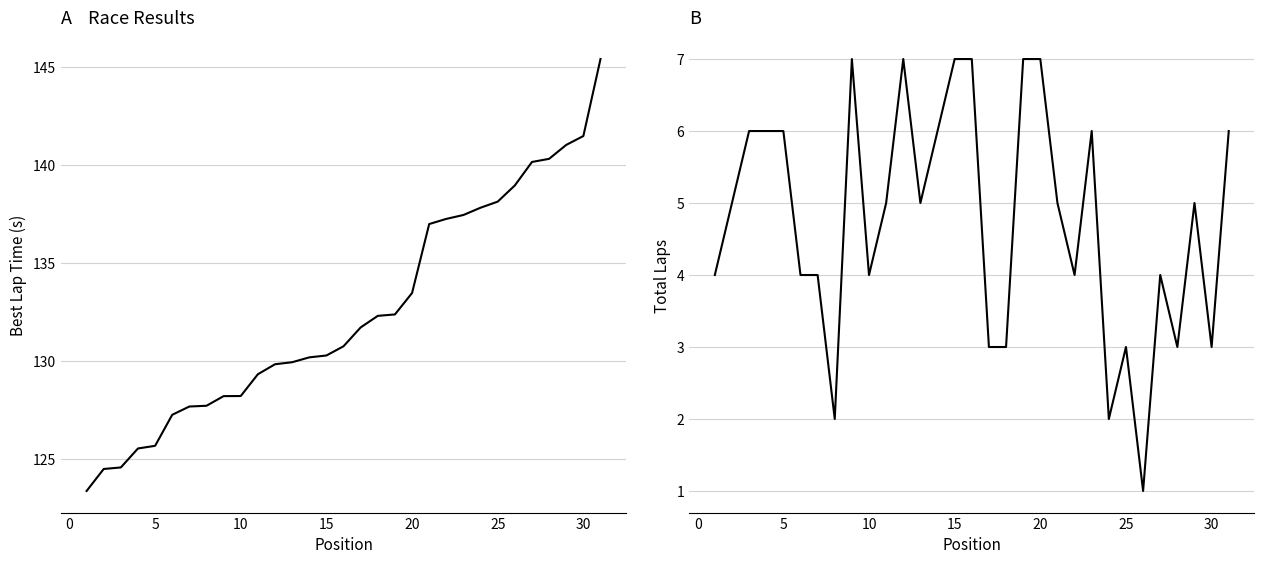

True or false: Total Laps and Best Lap time intersect in this chart.

False